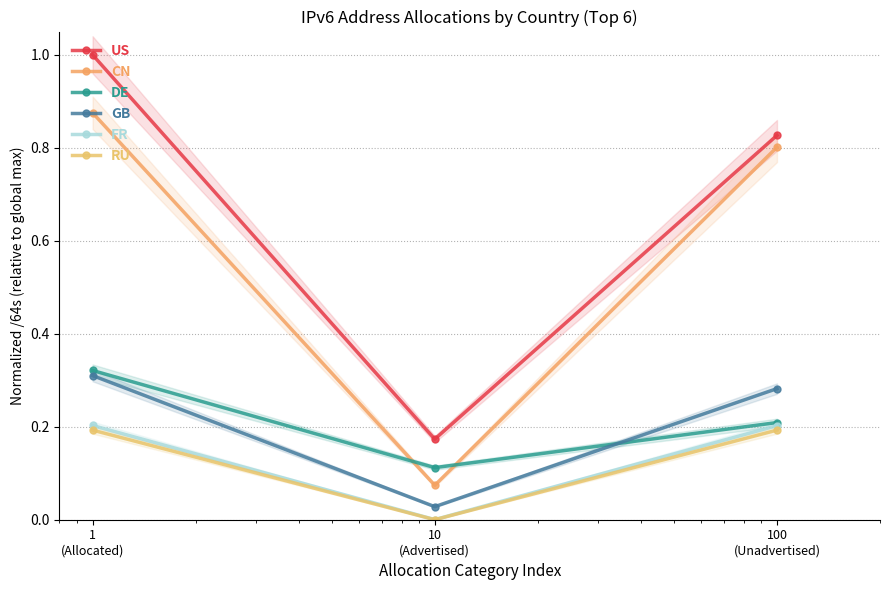

The value of US at 100
(Unadvertised) is 0.8. True or false?

True